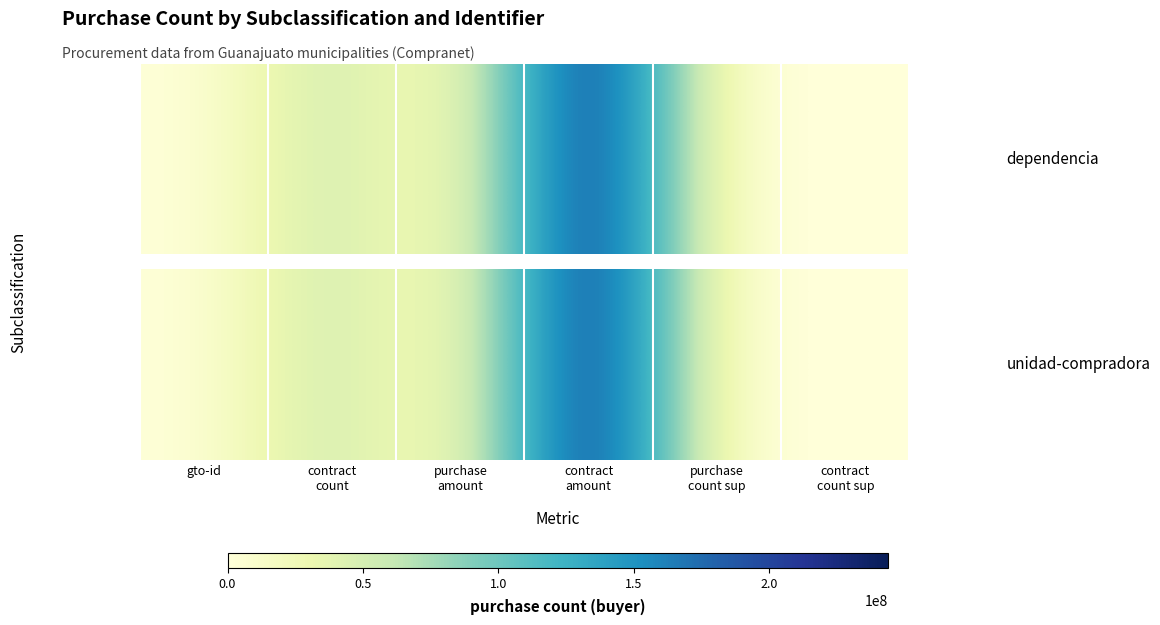

Reading left to right, extract all data points from this chart.

0.0	5.0	0.0	19.3	0.0	0.0